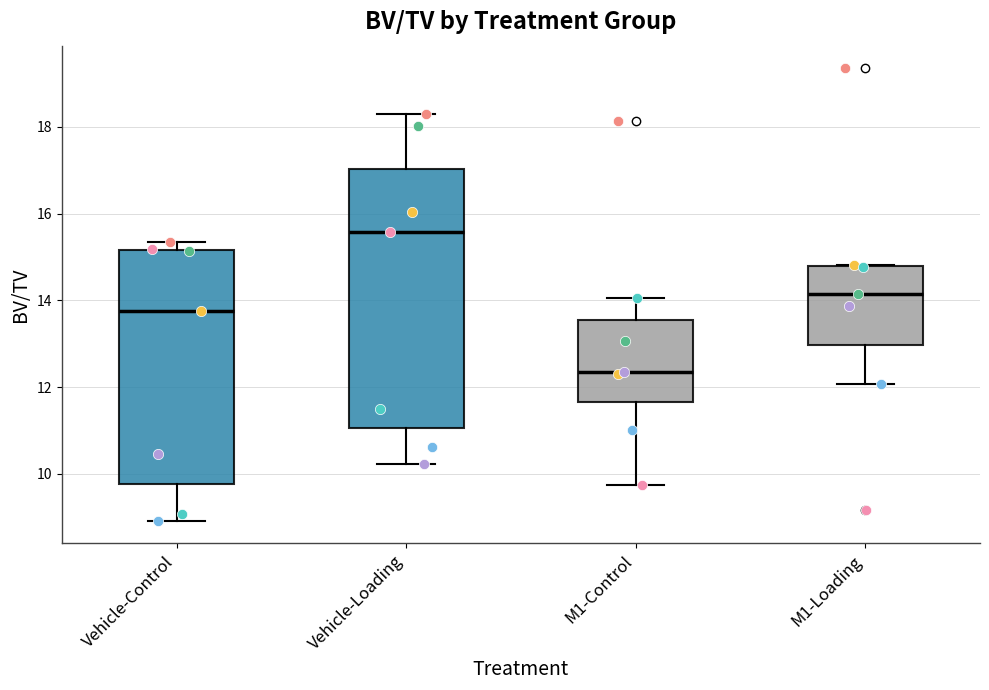

Reading left to right, transcribe this box plot: for each box, give where its median line is, the range the box spans, and where its two whiskers end, as read against the y-axis. The values are not printed on the chart, so give them approximately, as read against the axis.

Vehicle-Control: median 13.8, box 9.8 to 15.2, whiskers 9.0 to 15.4
Vehicle-Loading: median 15.6, box 11.0 to 17.0, whiskers 10.2 to 18.4
M1-Control: median 12.4, box 11.6 to 13.6, whiskers 9.8 to 14.0
M1-Loading: median 14.2, box 13.0 to 14.8, whiskers 12.0 to 14.8